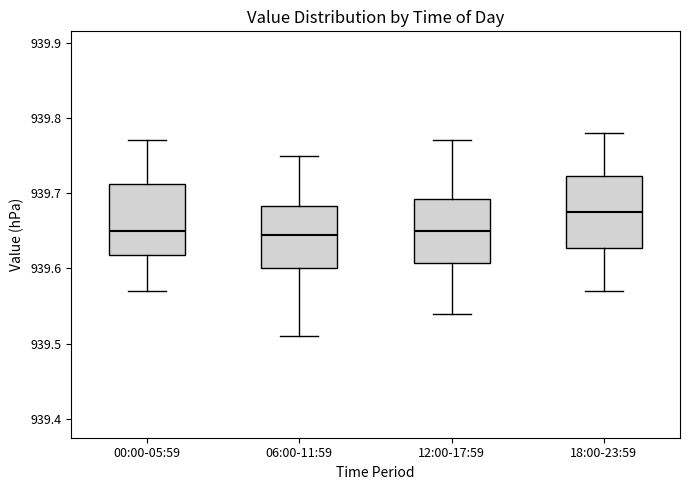

Reading left to right, transcribe this box plot: for each box, give where its median line is, the range the box spans, and where its two whiskers end, as read against the y-axis. The values are not printed on the chart, so give them approximately, as read against the axis.

00:00-05:59: median 939.65, box 939.62 to 939.71, whiskers 939.57 to 939.77
06:00-11:59: median 939.65, box 939.60 to 939.68, whiskers 939.51 to 939.75
12:00-17:59: median 939.65, box 939.61 to 939.69, whiskers 939.54 to 939.77
18:00-23:59: median 939.68, box 939.63 to 939.72, whiskers 939.57 to 939.78